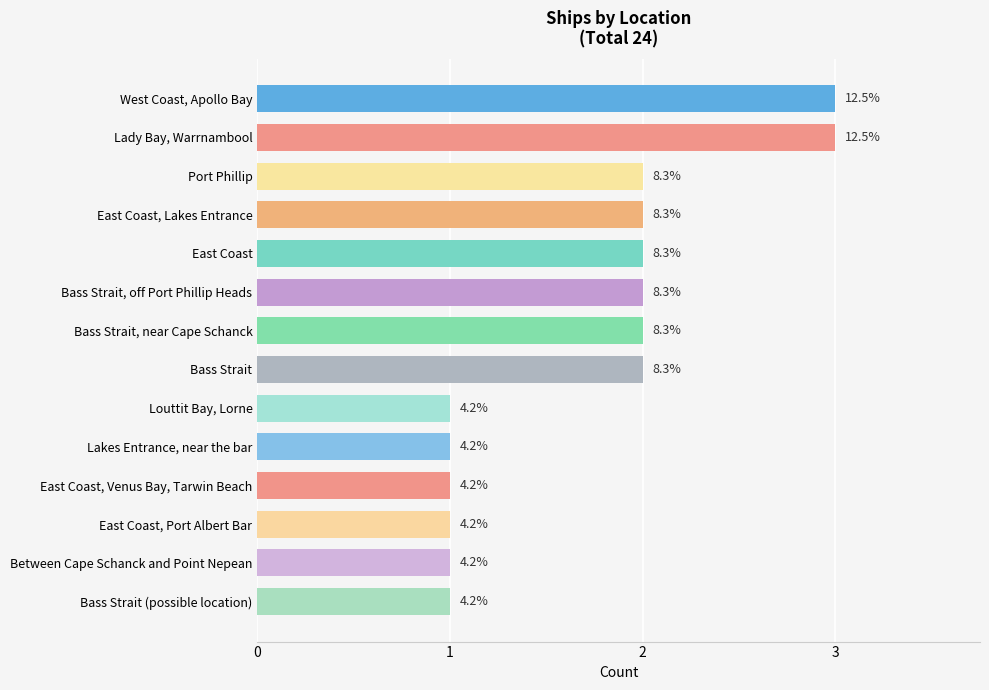

How many bars are there in total?

14